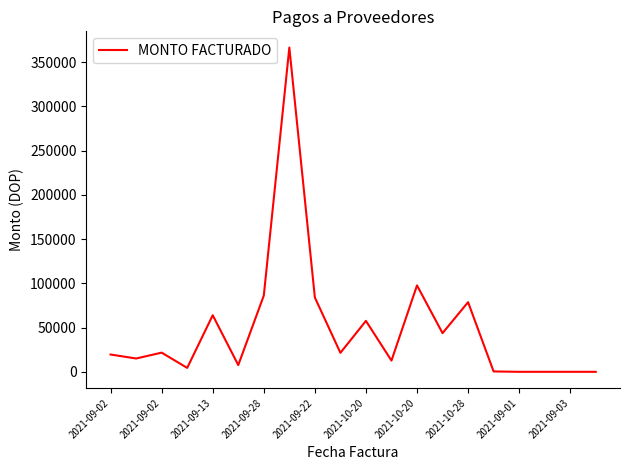

What is the difference between the maximum and minimum values?

366187.5